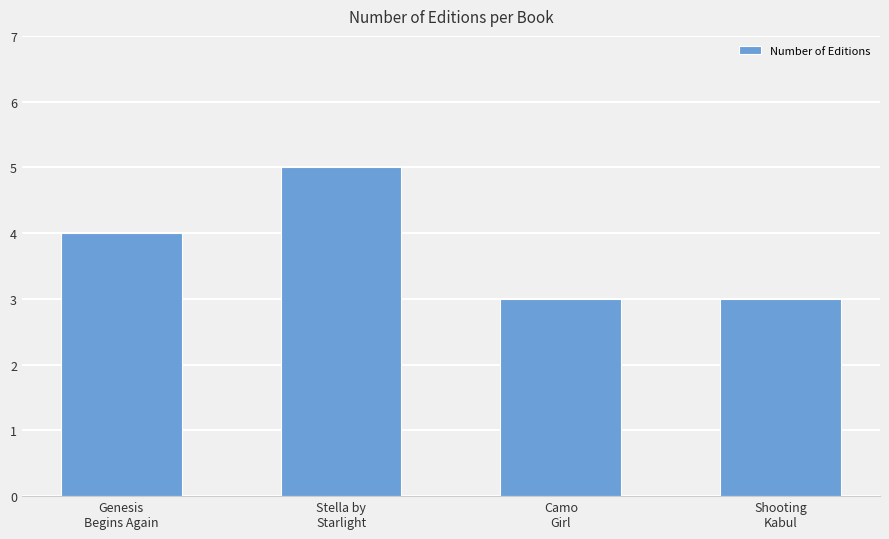

Which label corresponds to the largest value in the chart?

Stella by
Starlight